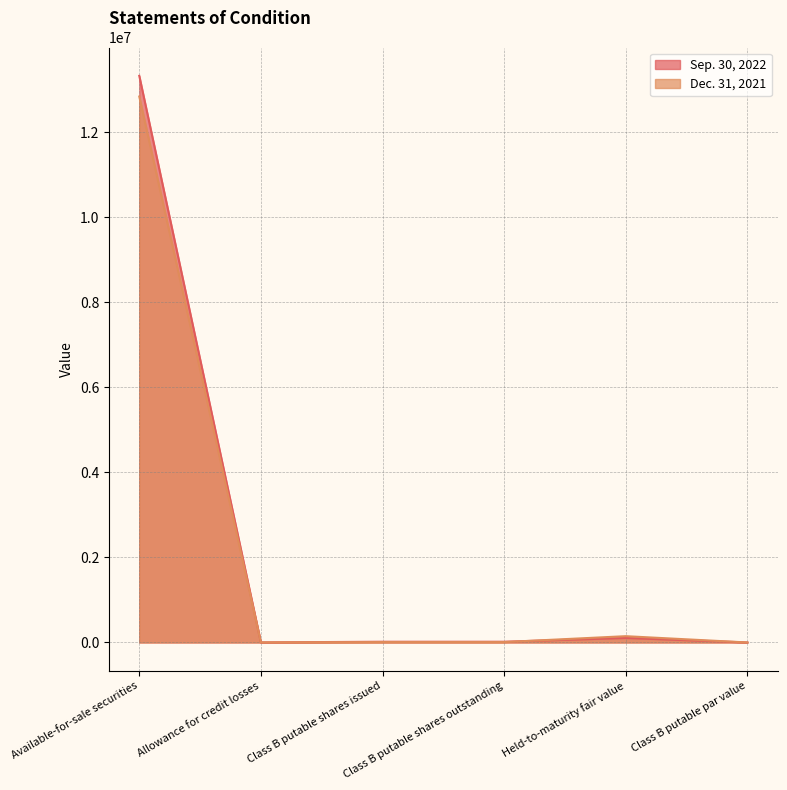

What is the difference between the maximum and minimum values in the Sep. 30, 2022 series?

13324521